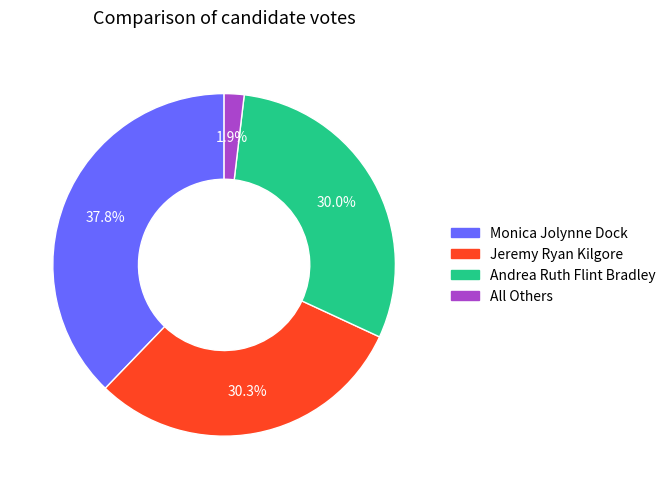

How many segments does this pie chart have?

4